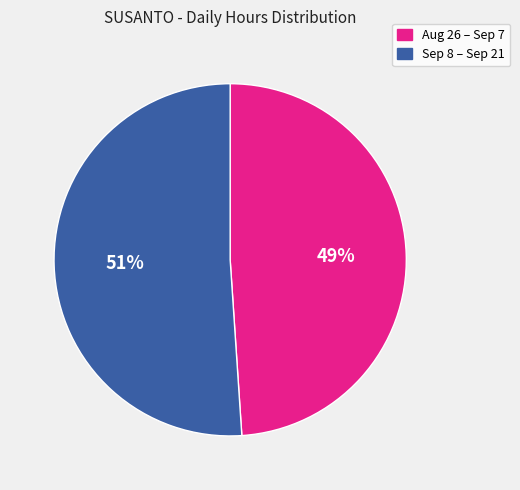

Which slice is the smallest?

Aug 26 – Sep 7